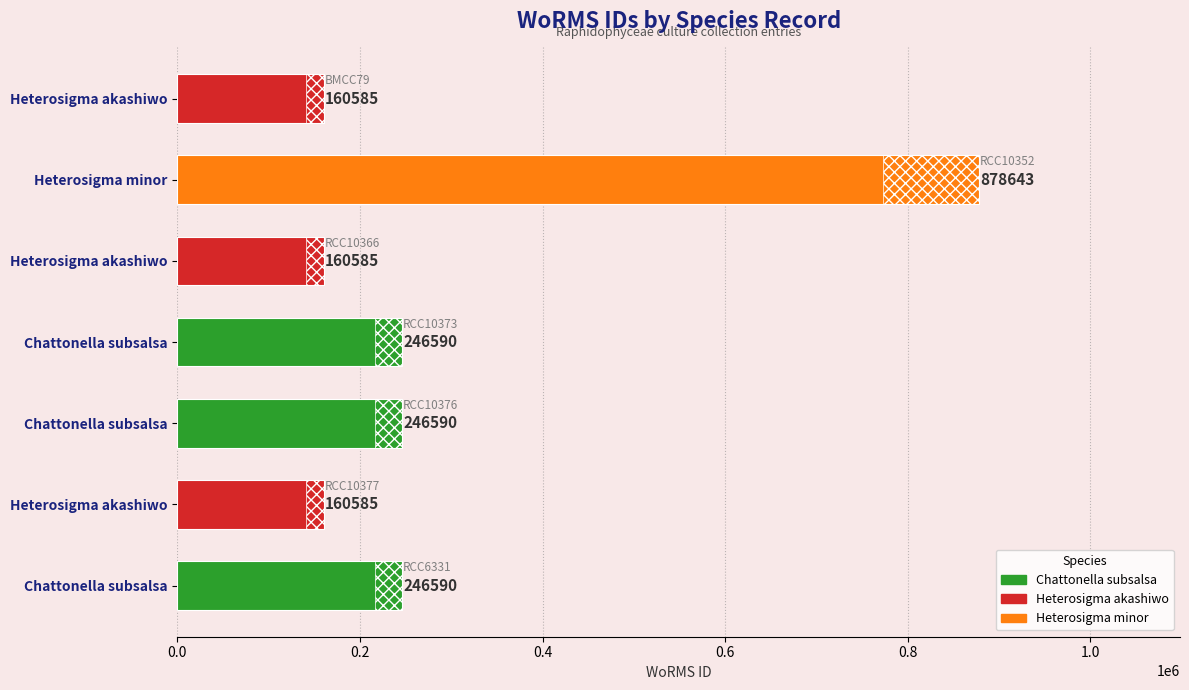

Where does the data first go above 246590?

Heterosigma minor